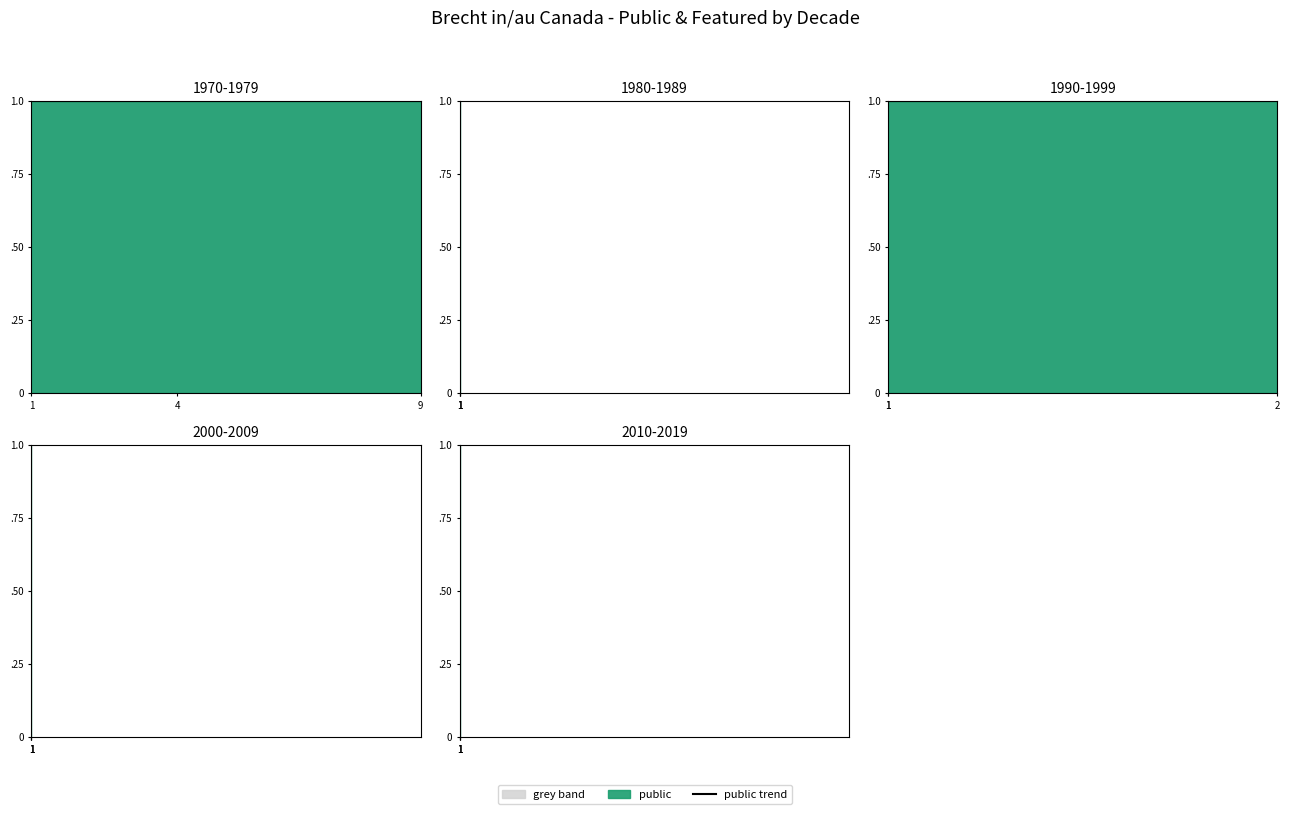

True or false: featured and public cross at least once.

False